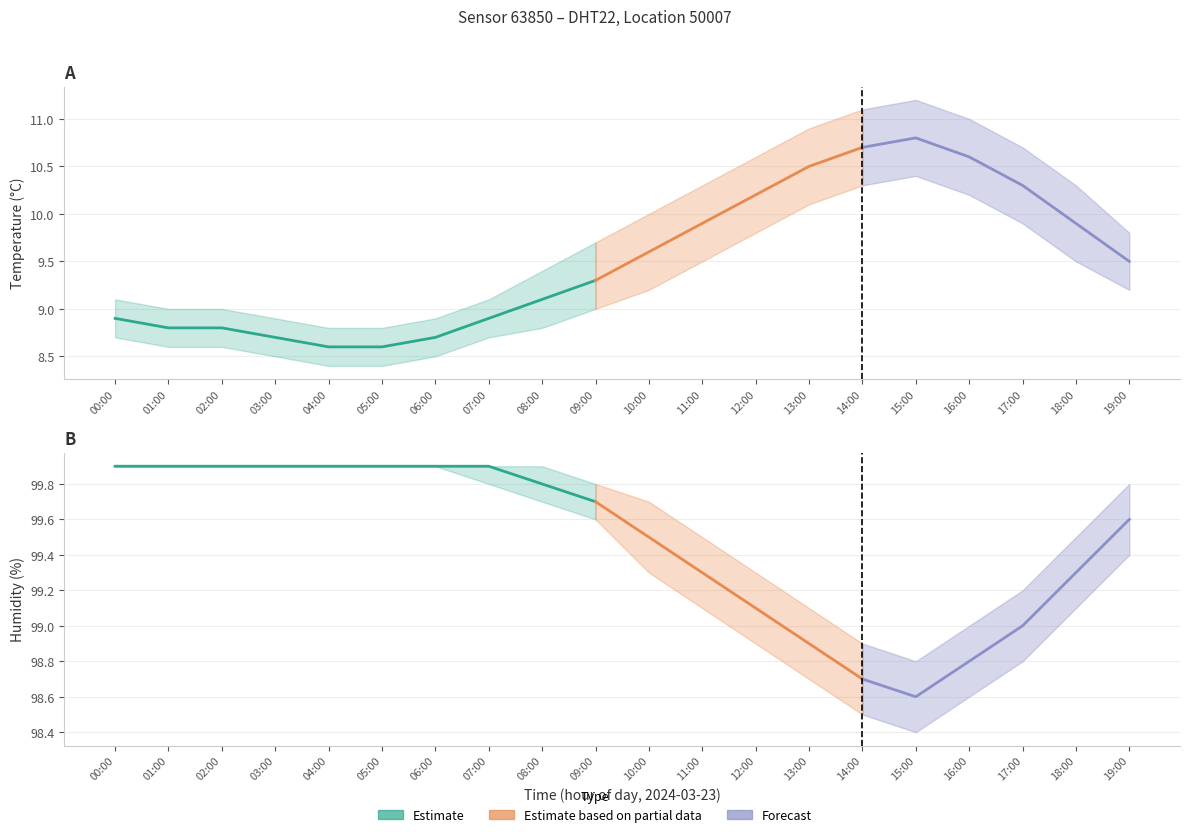

Which series has the largest total across all categories?

humidity_upper